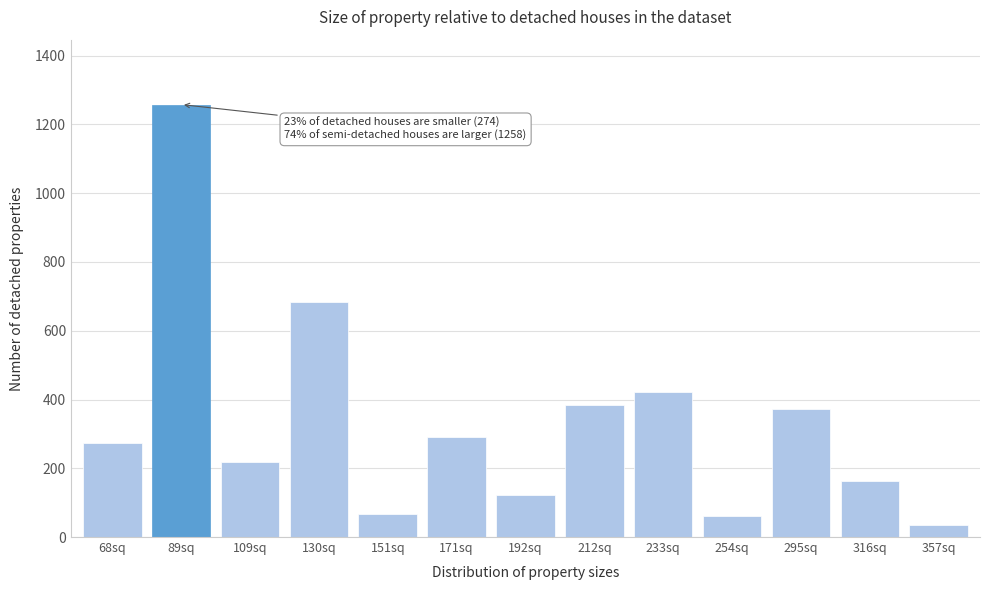

Approximately how many times larger is the value at 254sq compared to 192sq?

0.5